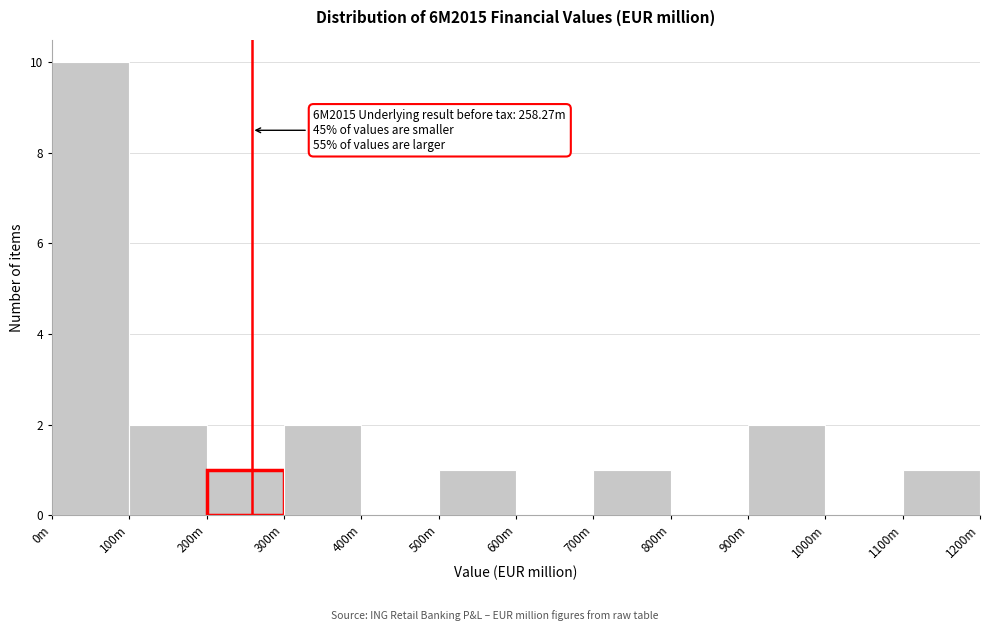

Reading left to right, extract all data points from this chart.

0m=10	100m=2	200m=1	300m=2	400m=0	500m=1	600m=0	700m=1	800m=0	900m=2	1000m=0	1100m=1